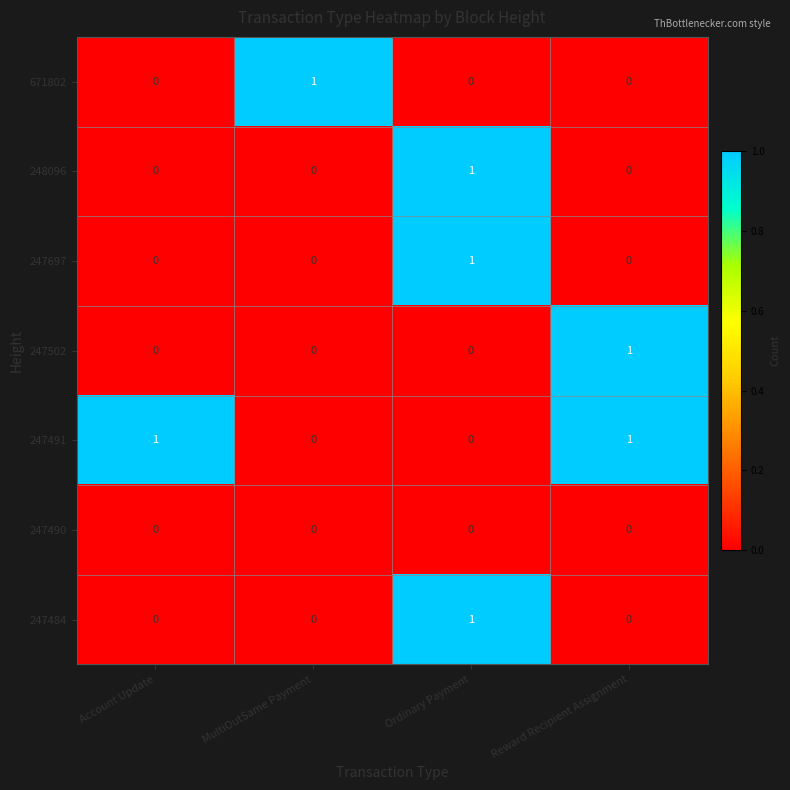

How many data points does each series have?

4